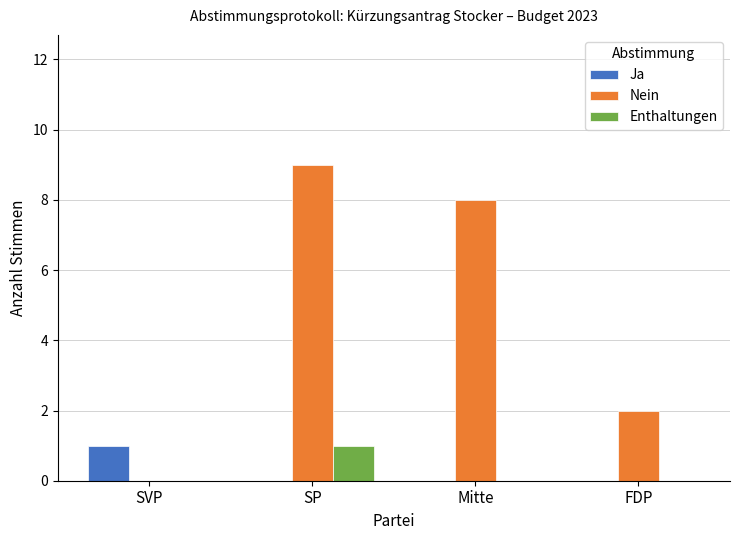

Which series has the widest spread of values?

Nein